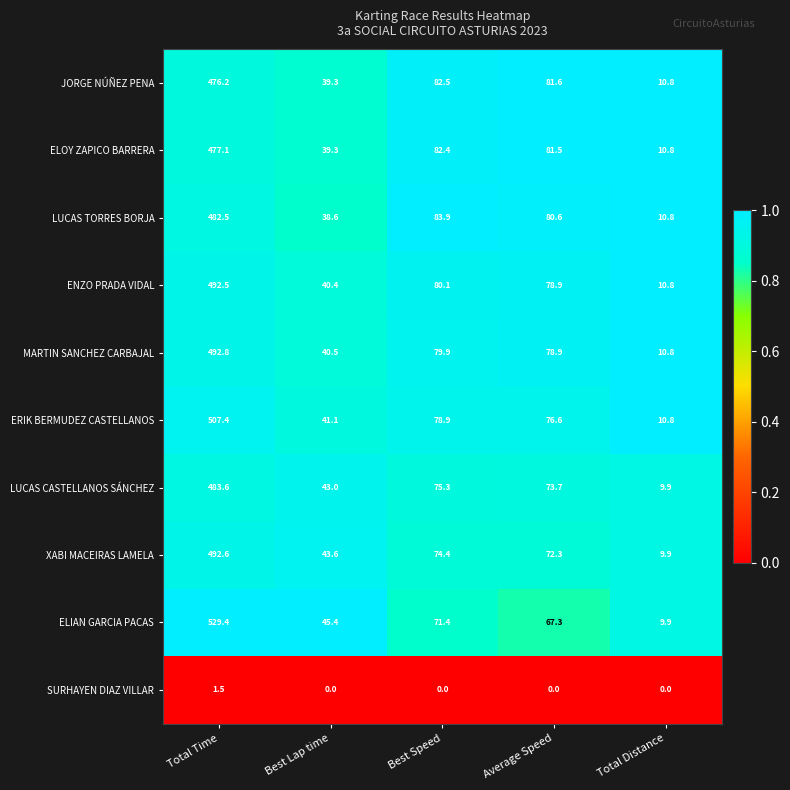

Where is ENZO PRADA VIDAL nearest to the value 251?

Best Speed